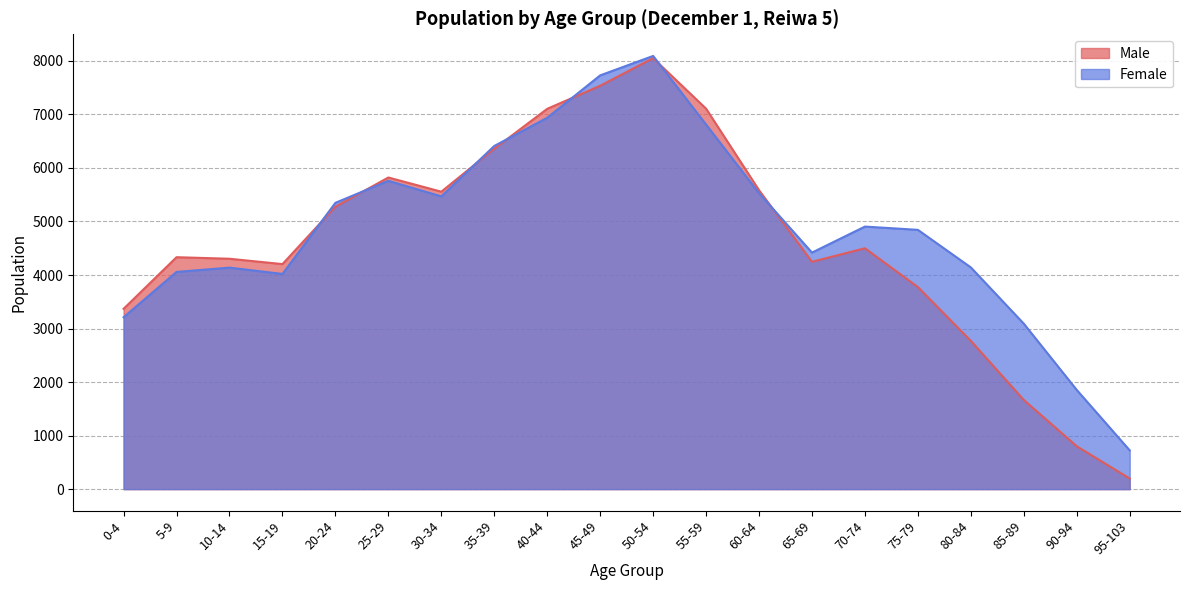

What is the difference between the highest and lowest values at 70-74?

405